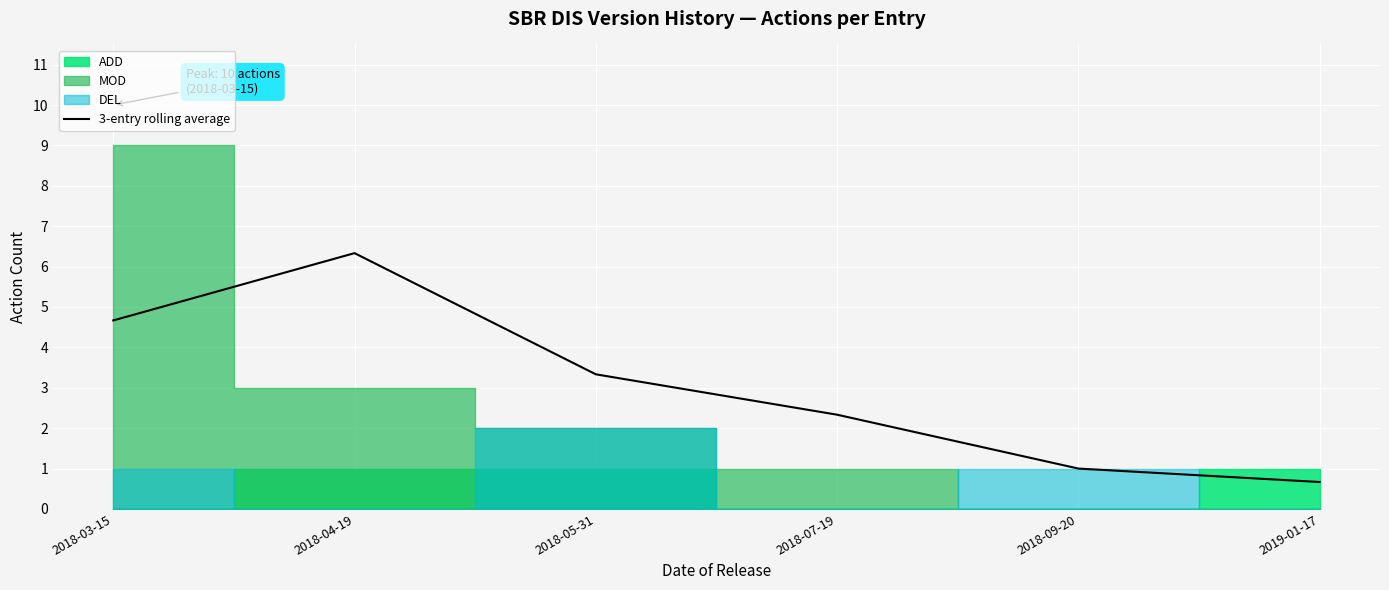

How many values exceed 3?

3